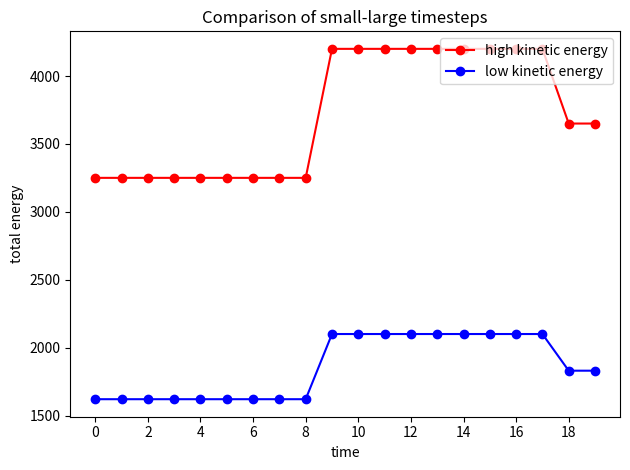

What is the value of the low kinetic energy point at the 10th from the left?

2100